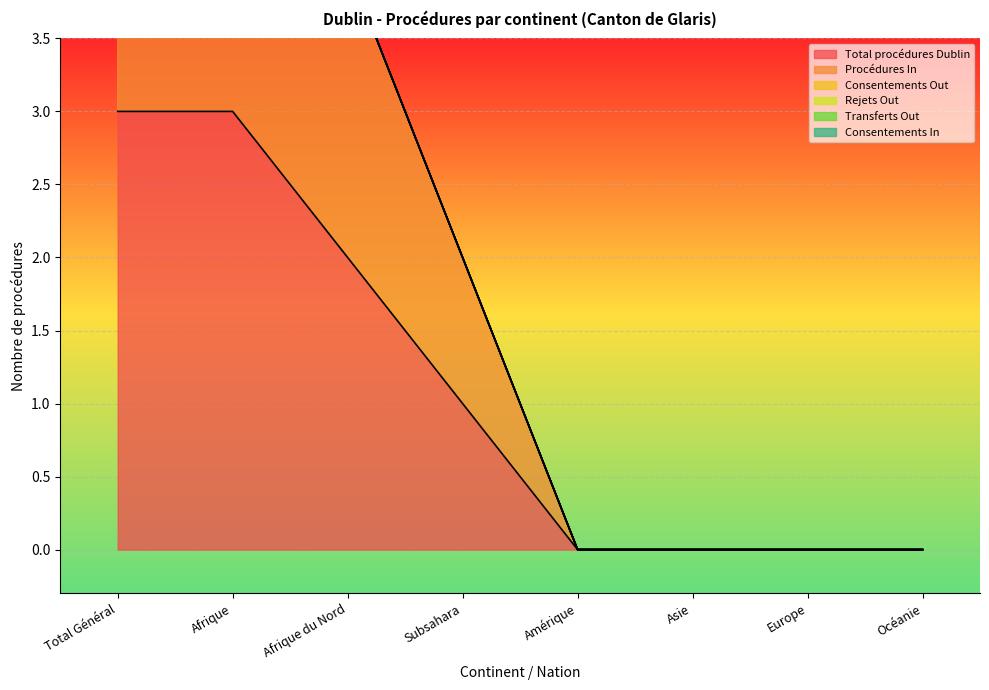

Does the chart display data point markers on the line(s)?

No